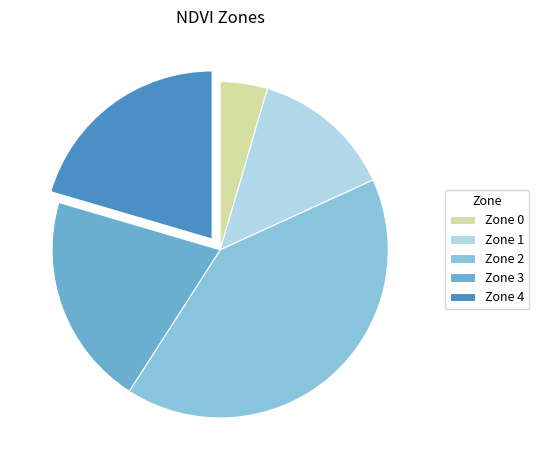

What is the largest slice in the pie chart?

Zone 2